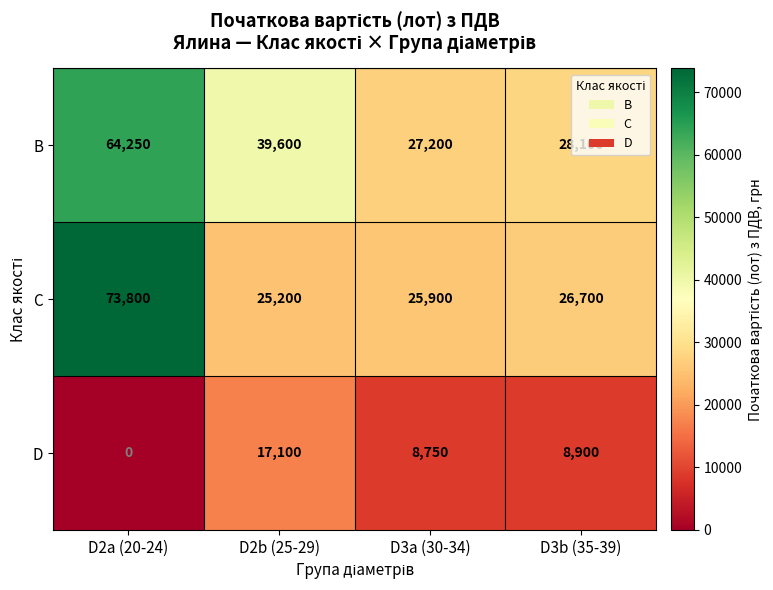

The D series shows 27988 at D2b (25-29). True or false?

False